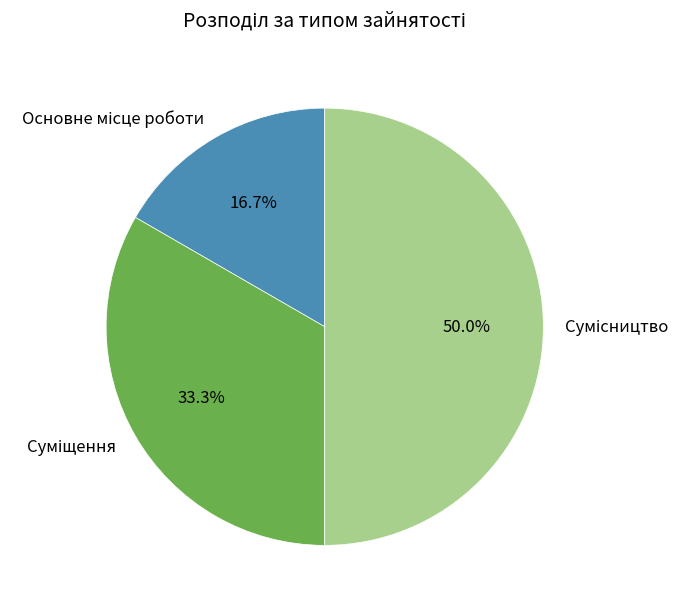

Is it true that Суміщення is 33% of the pie?

True